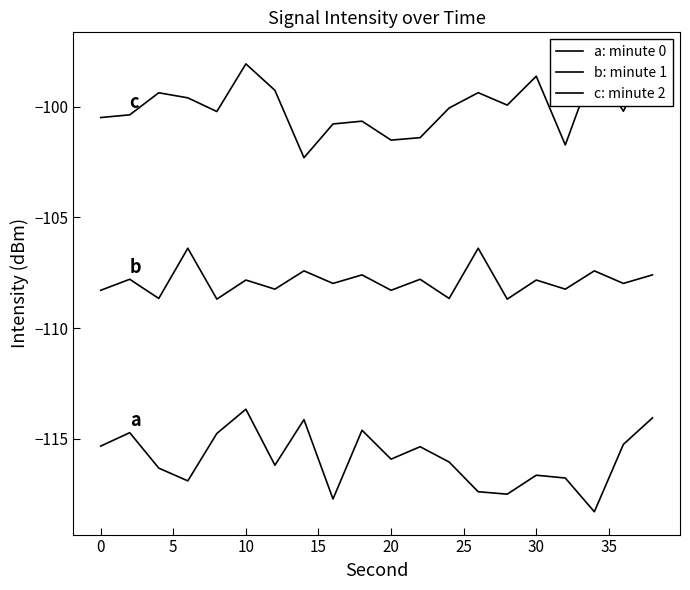

Which series has the largest total across all categories?

c: minute 2